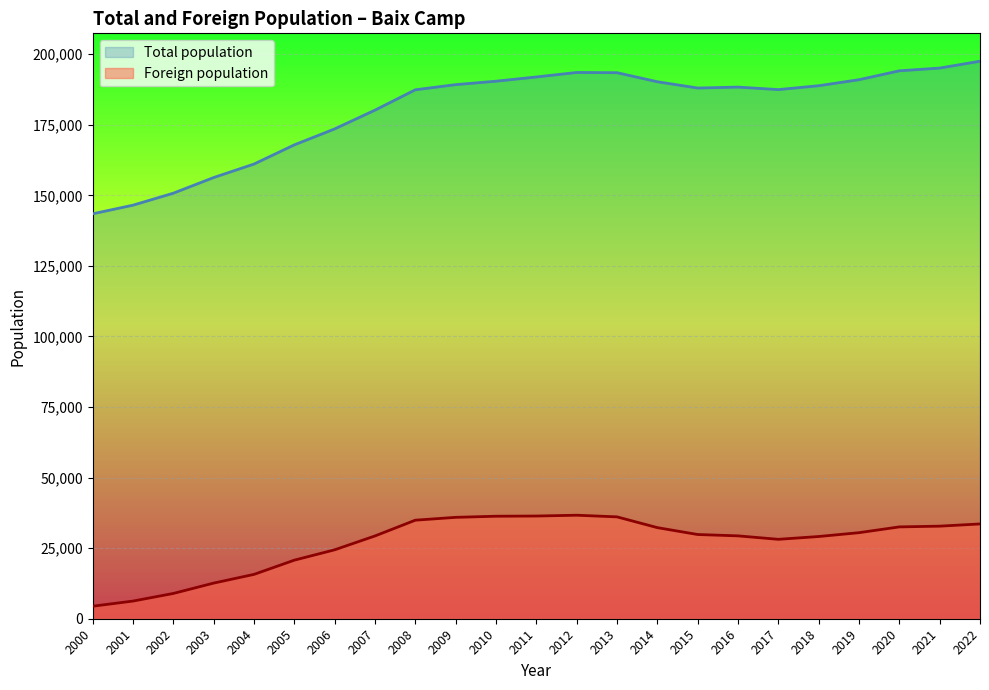

Is it true that Foreign population equals 13814 at 2002?

False